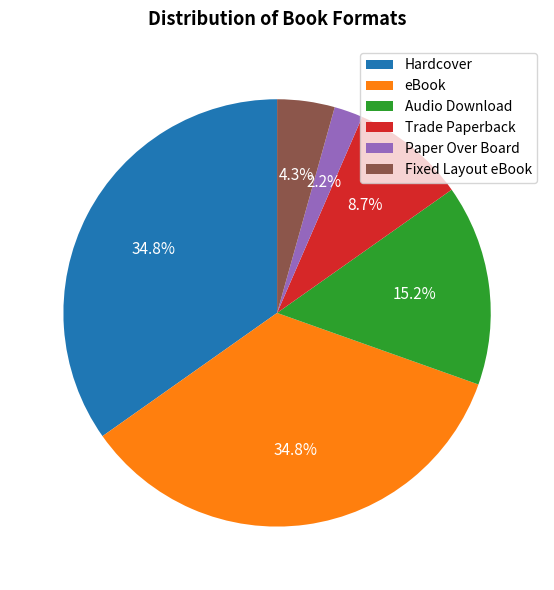

What is the total percentage of Hardcover and Fixed Layout eBook?

39.1%